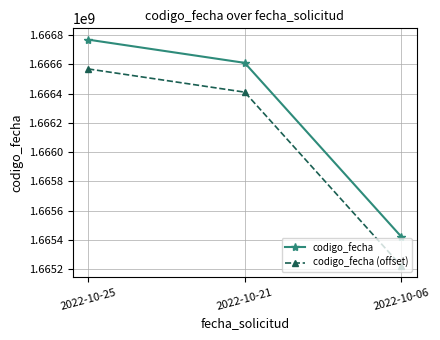

How many codigo_fecha values are between 1665422766 and 1666767887?

3